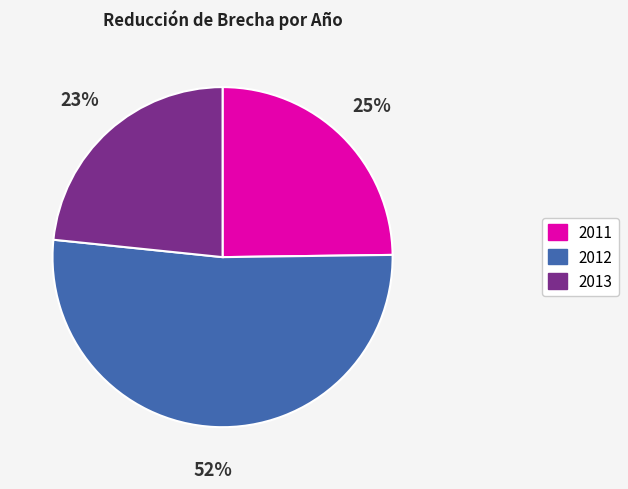

To the nearest percent, what portion does 2011 represent?

25%